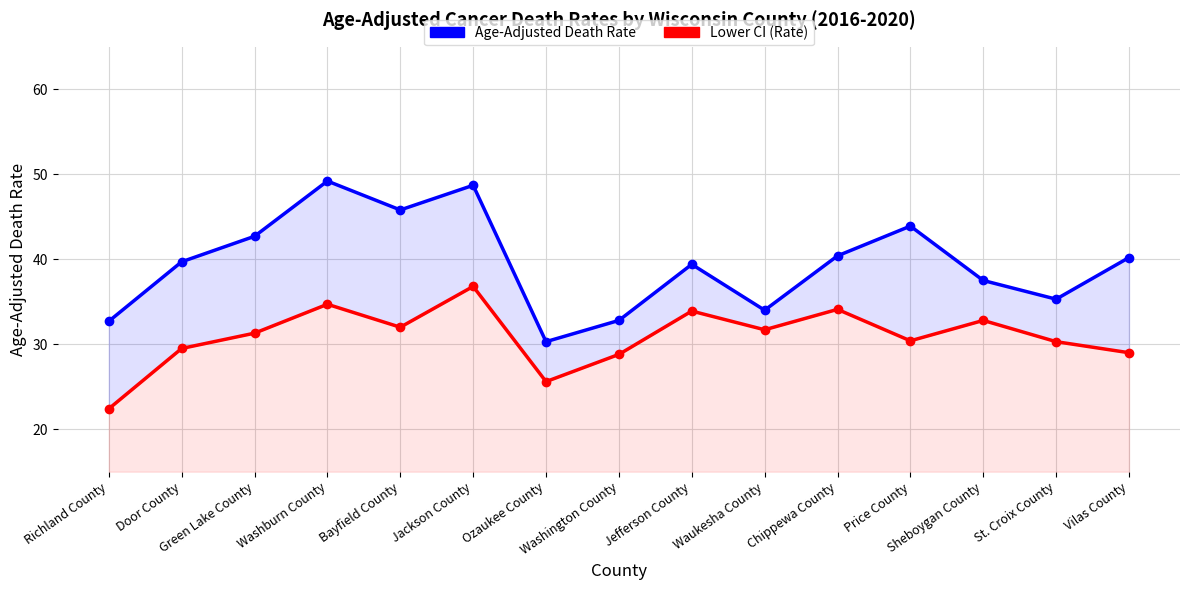

The Lower CI (Rate) series shows 32.8 at Sheboygan County. True or false?

True